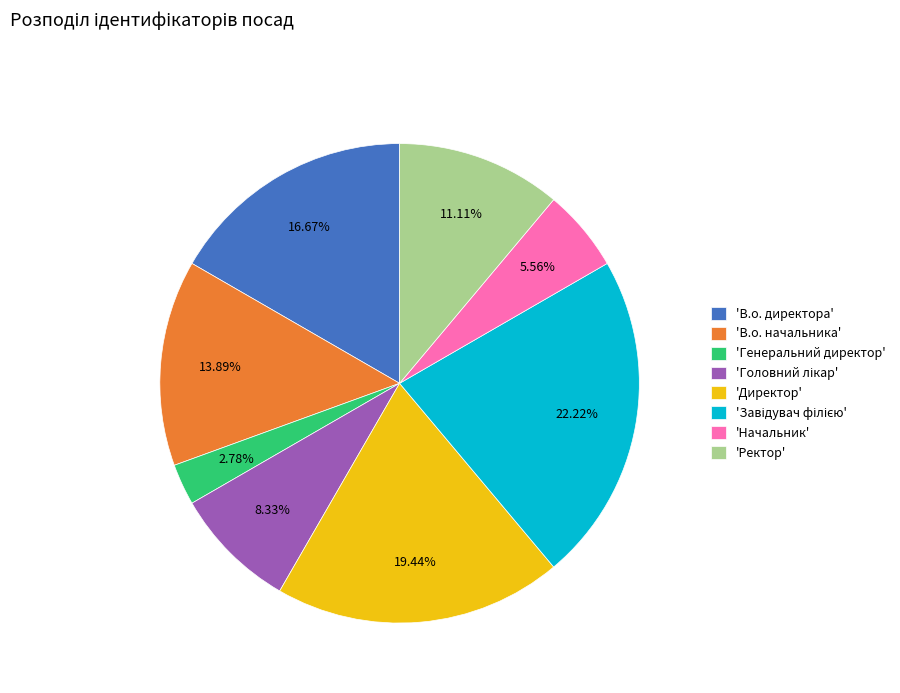

How many segments does this pie chart have?

8